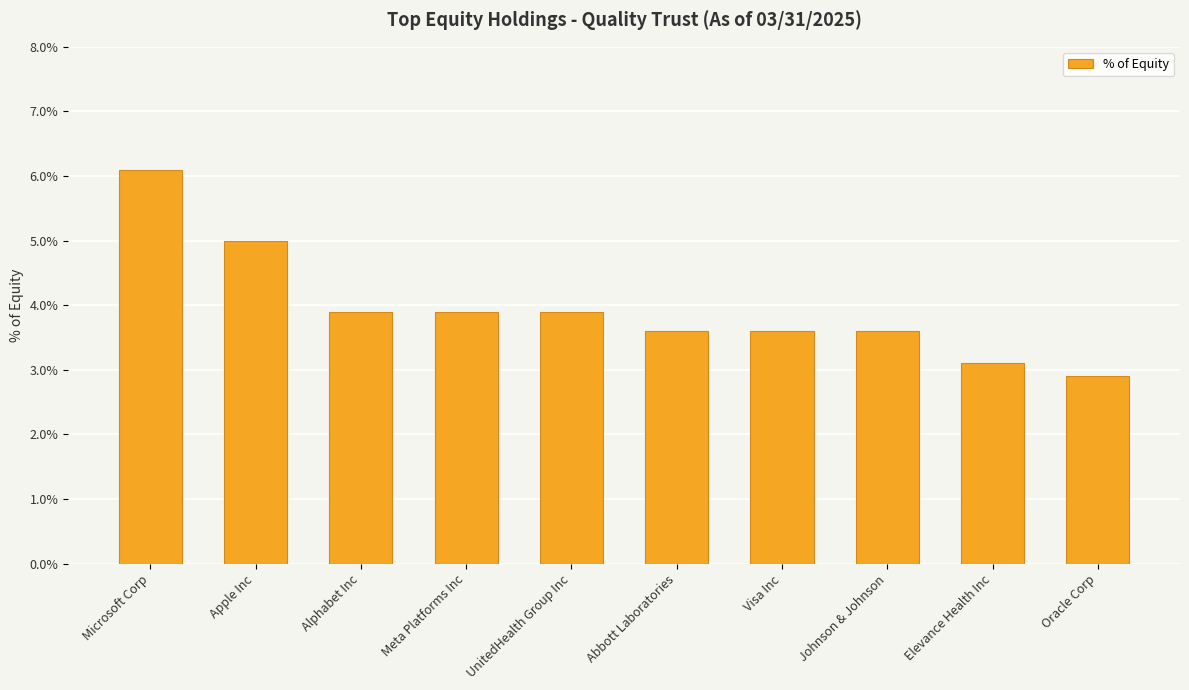

What is the label of the 4th bar from the left?

Meta Platforms Inc